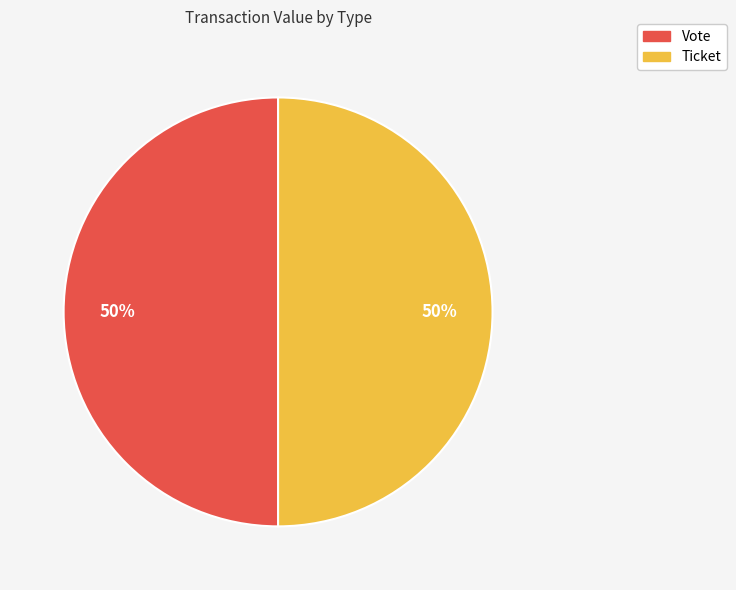

To the nearest percent, what is the combined percentage of Vote and Ticket?

100%